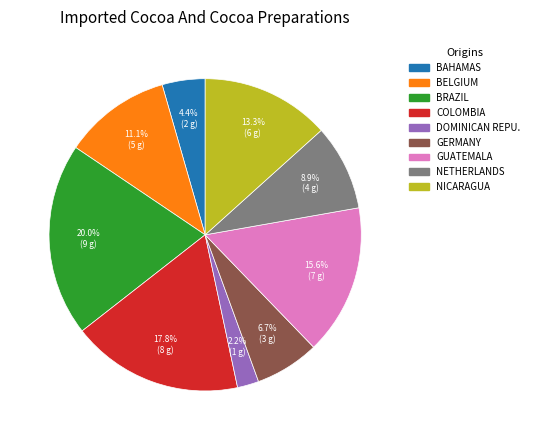

Between BAHAMAS and BELGIUM, which is larger?

BELGIUM